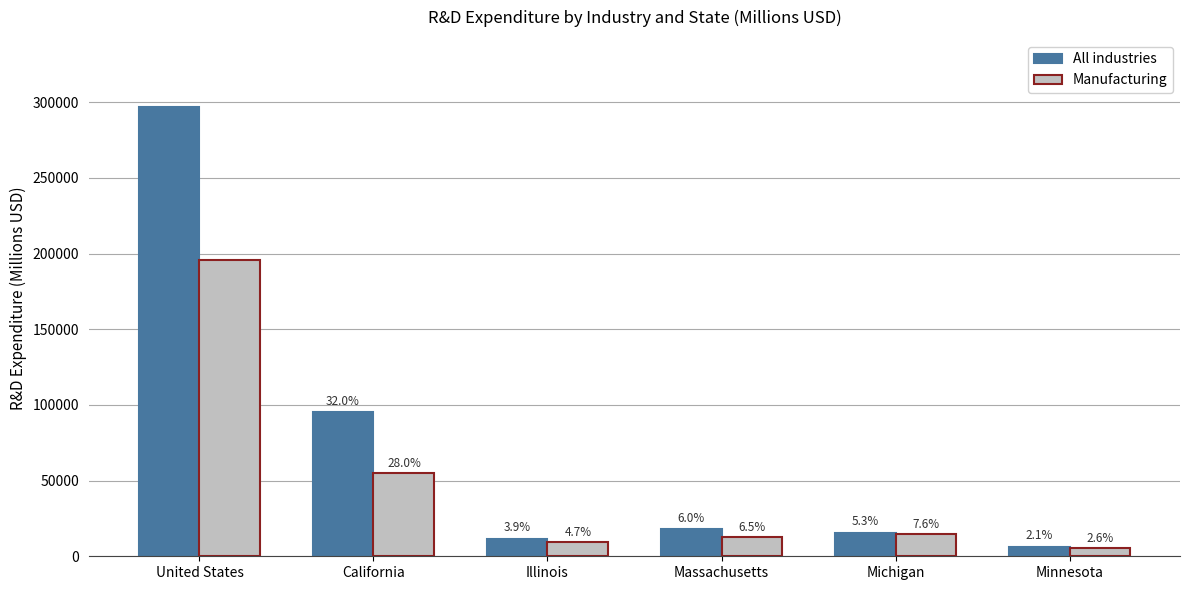

What is the average value of the All industries series?

73799